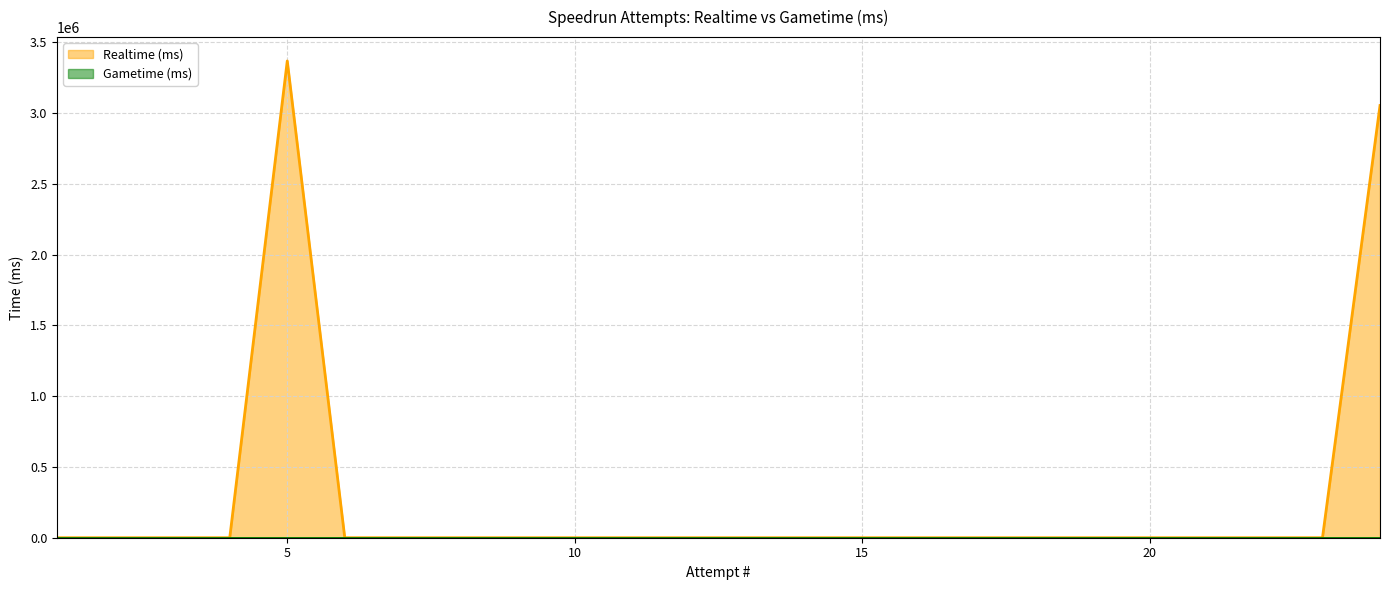

Between 17 and 10, which series saw the biggest shift?

Realtime (ms)